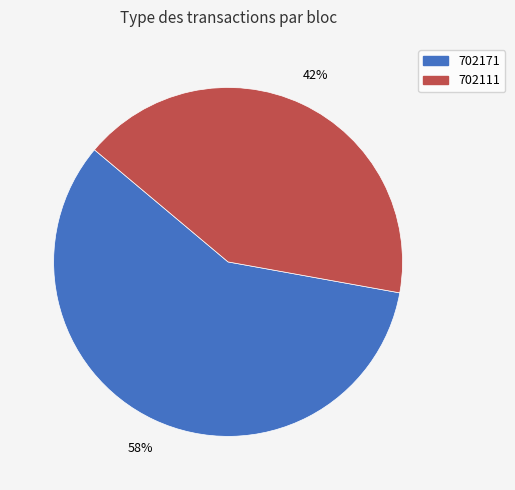

What is the smallest slice in the pie chart?

702111